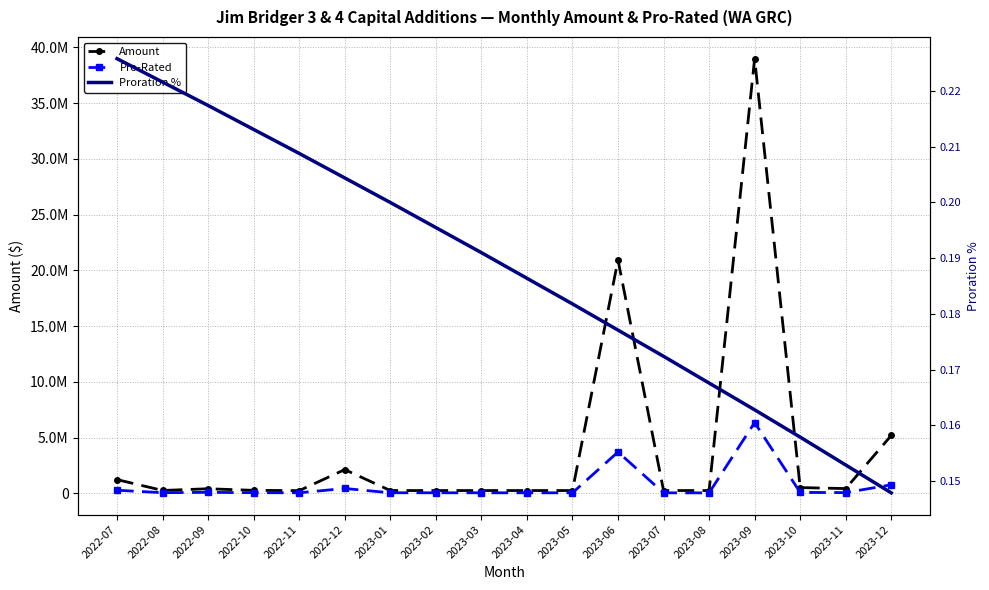

True or false: Proration % and Amount intersect in this chart.

False